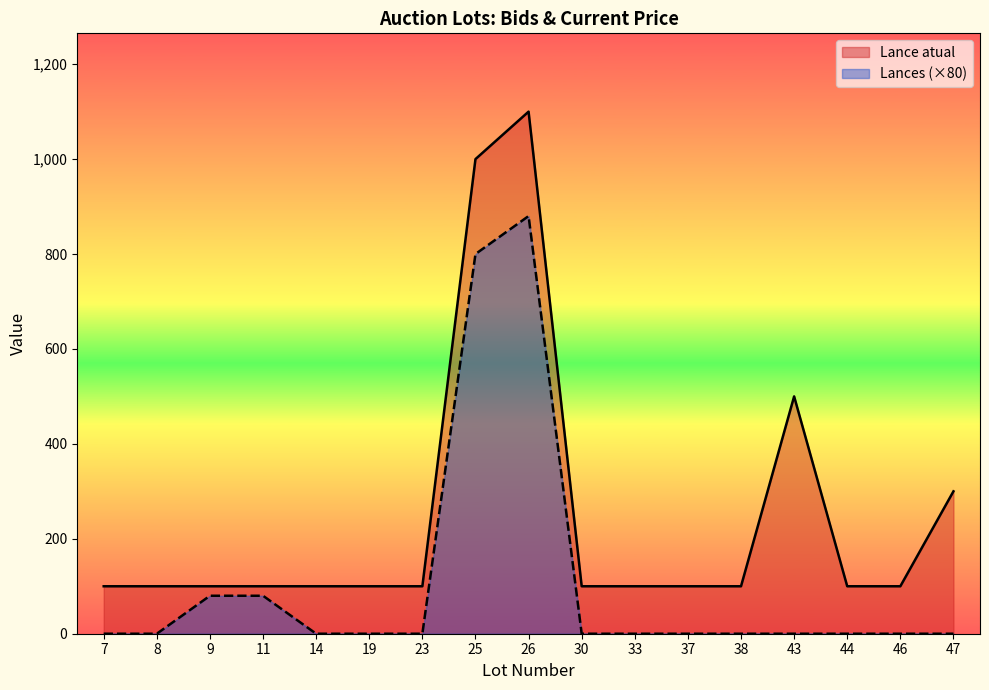

At how many categories does at least one series exceed 99?

17